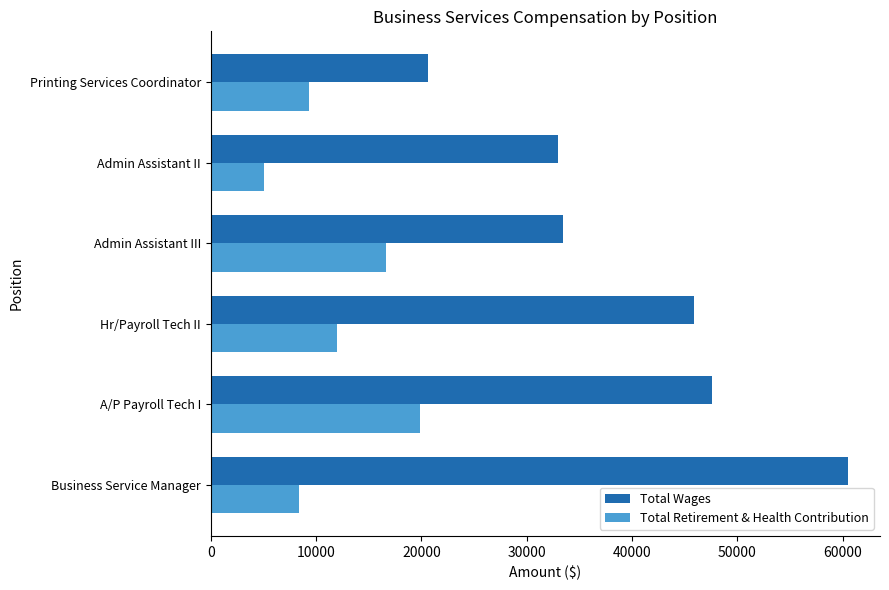

The Total Retirement & Health Contribution series shows 16184 at Hr/Payroll Tech II. True or false?

False